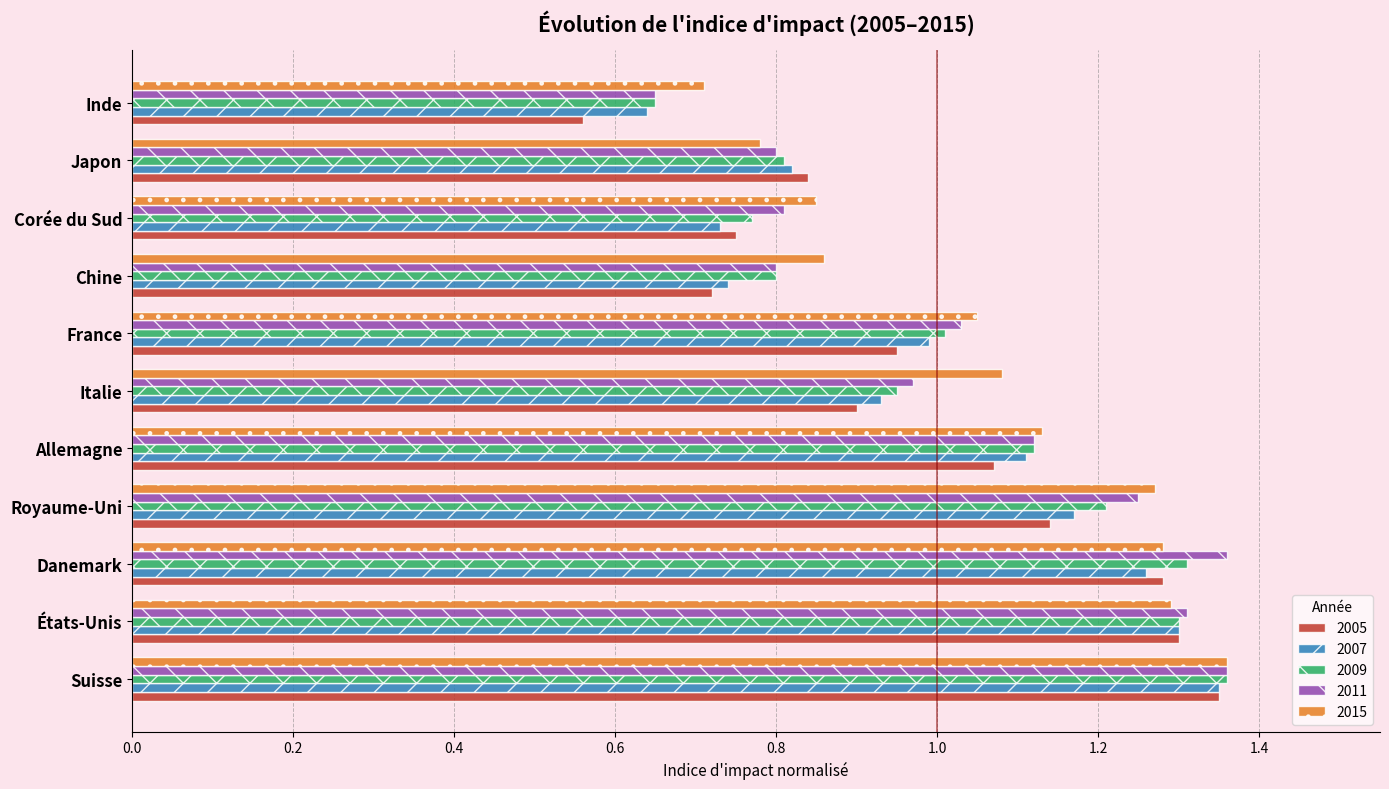

Is the value of 2015 at Royaume-Uni greater than the value of 2011 at Corée du Sud?

Yes